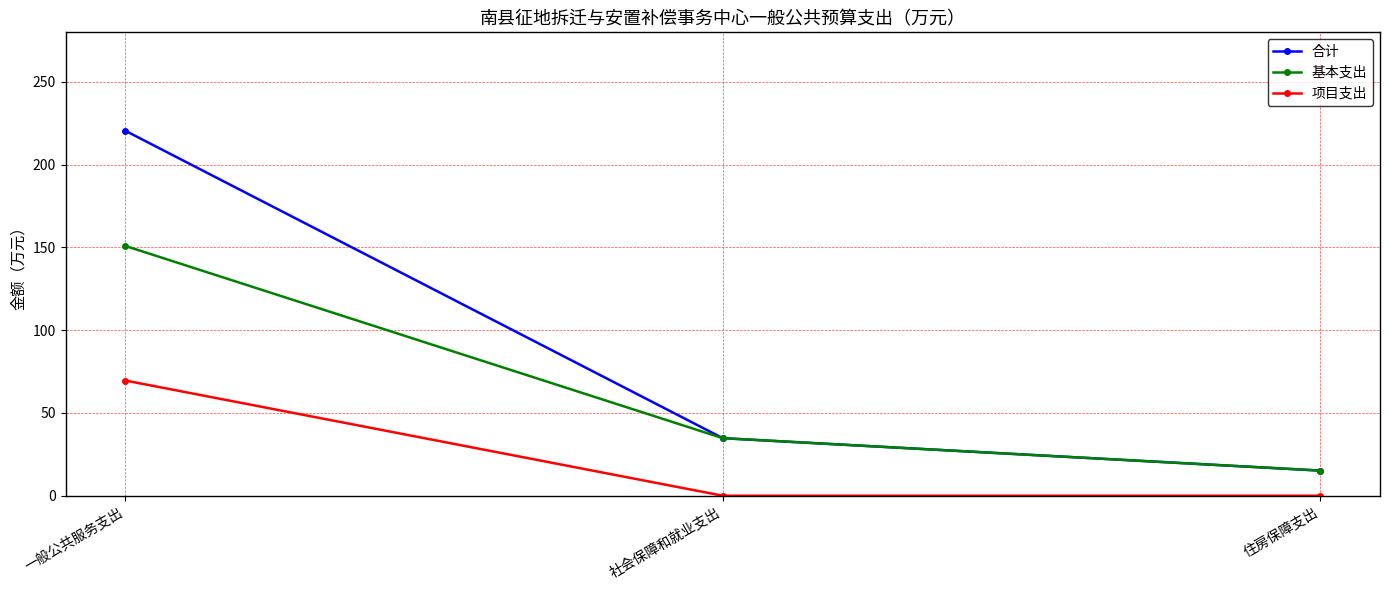

The value of 项目支出 at 社会保障和就业支出 is 0.0. True or false?

True